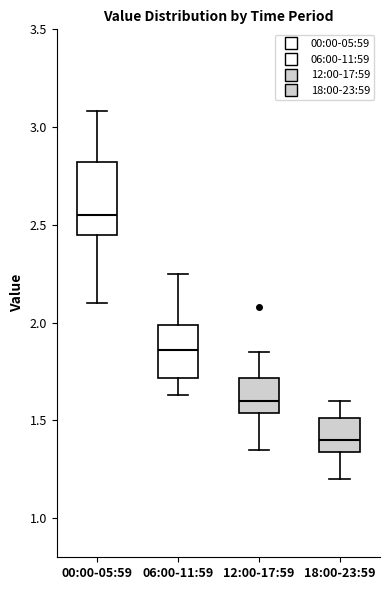

Which box is the tallest, from its lower edge to its upper edge?

00:00-05:59